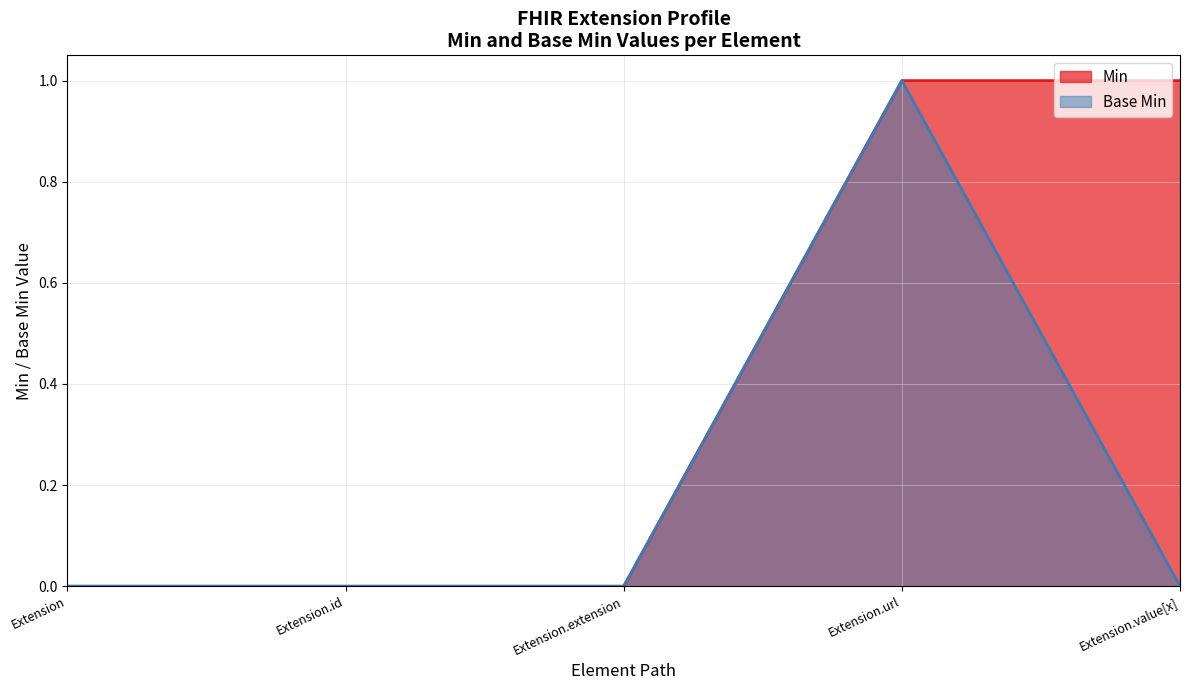

Between Extension.extension and Extension.value[x], which series saw the biggest shift?

Min